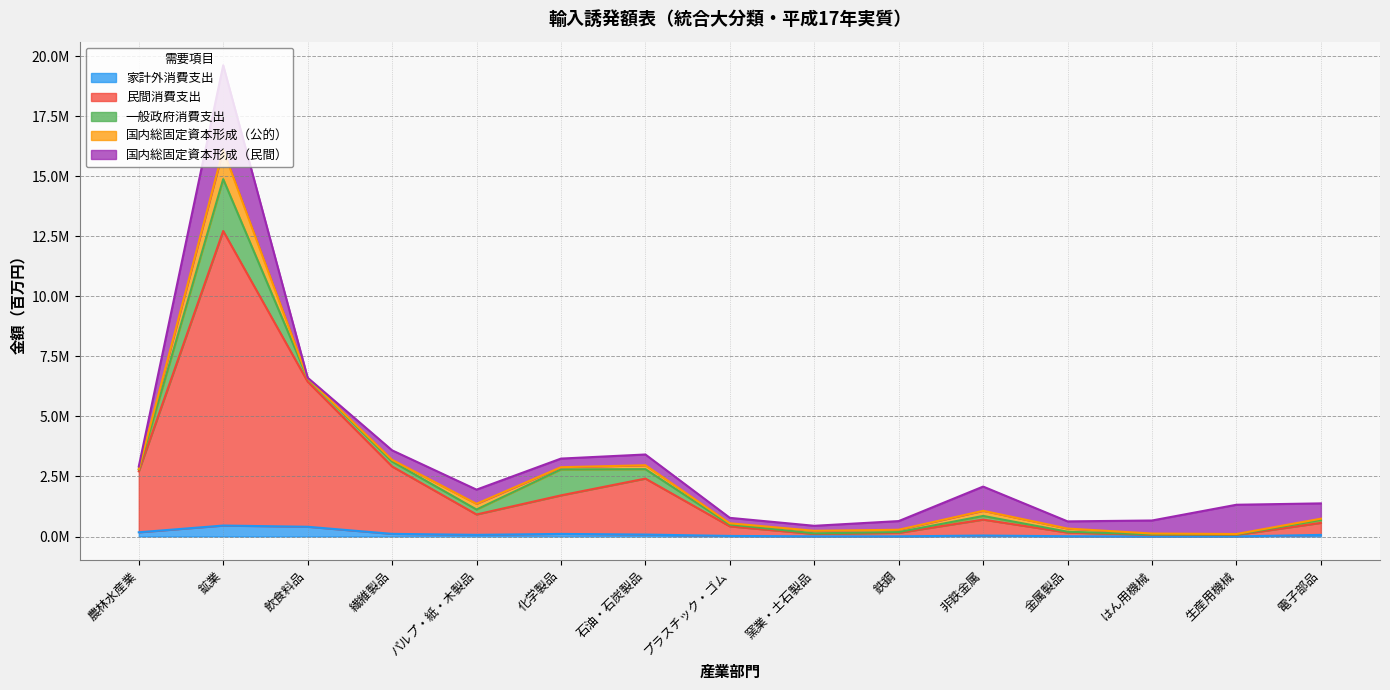

What is the sum of all 一般政府消費支出 values?

4736997